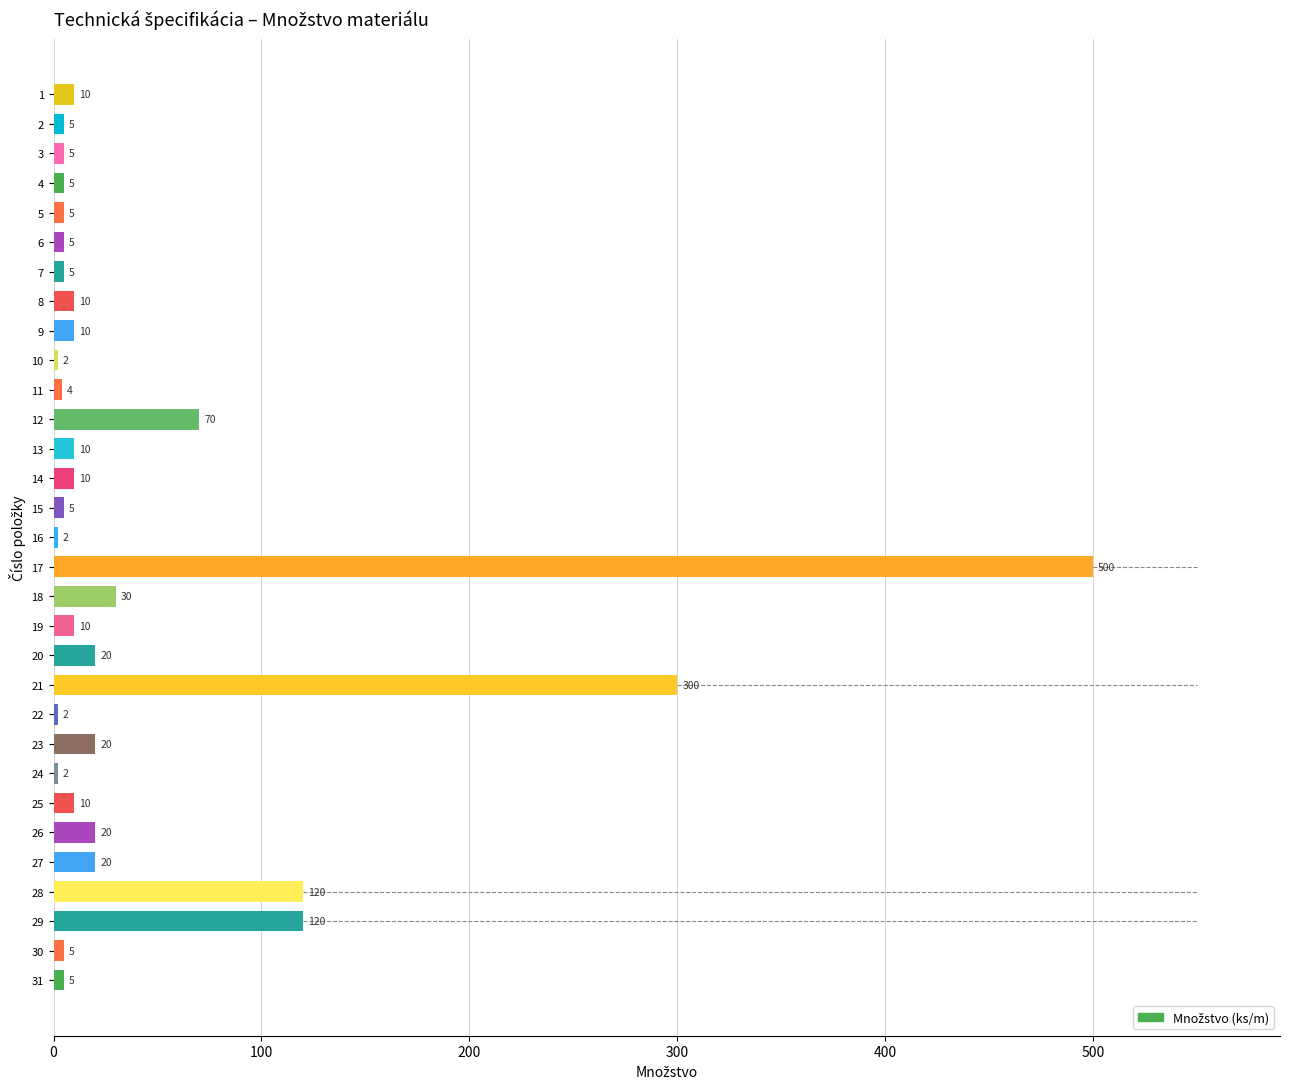

What is the sum of the values at 31 and 29?

125